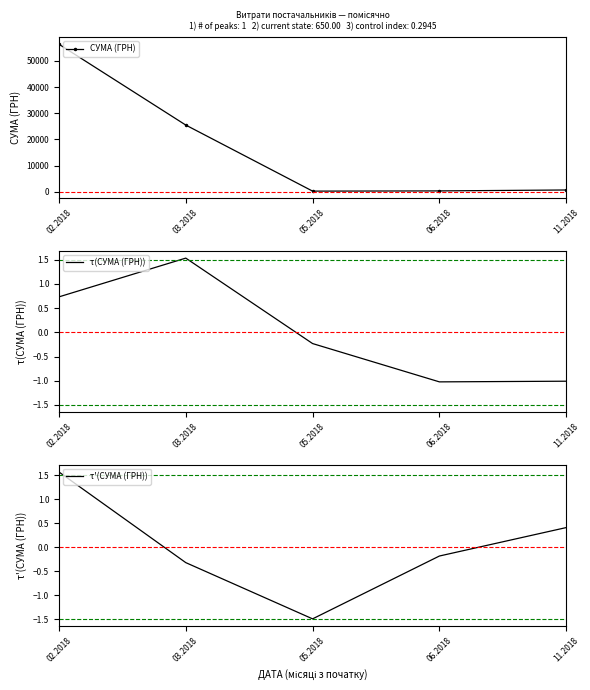

How many lines are shown in the chart?

3